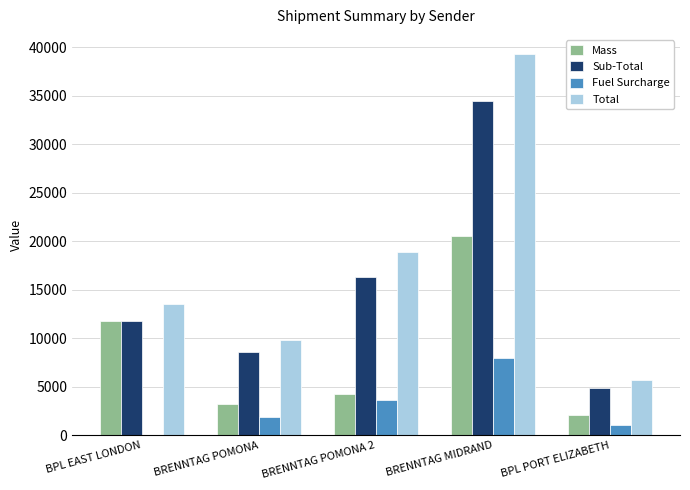

What is the sum of the Total values at BPL PORT ELIZABETH and BRENNTAG POMONA 2?

24572.1